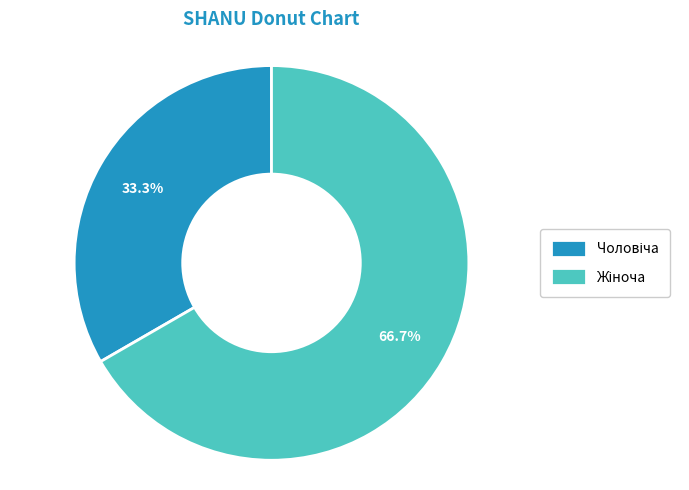

Is there a majority slice in this chart?

Yes